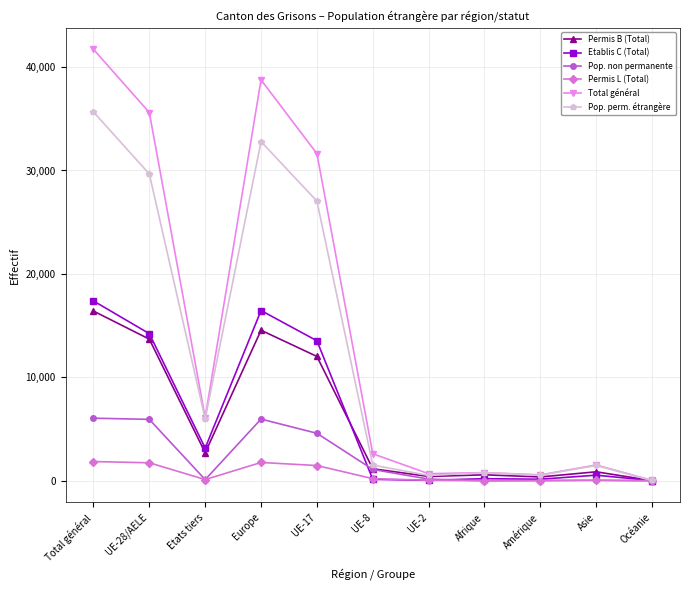

Rank the series by their maximum value, from highest to lowest.

Total général, Pop. perm. étrangère, Etablis C (Total), Permis B (Total), Pop. non permanente, Permis L (Total)